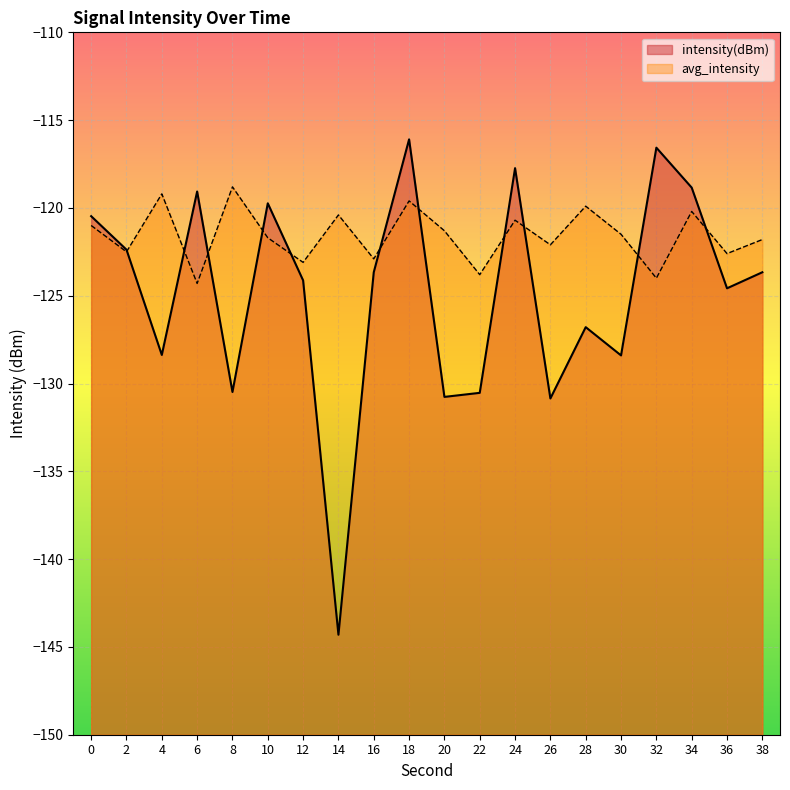

Is it true that avg_intensity equals -66.5 at 4?

False